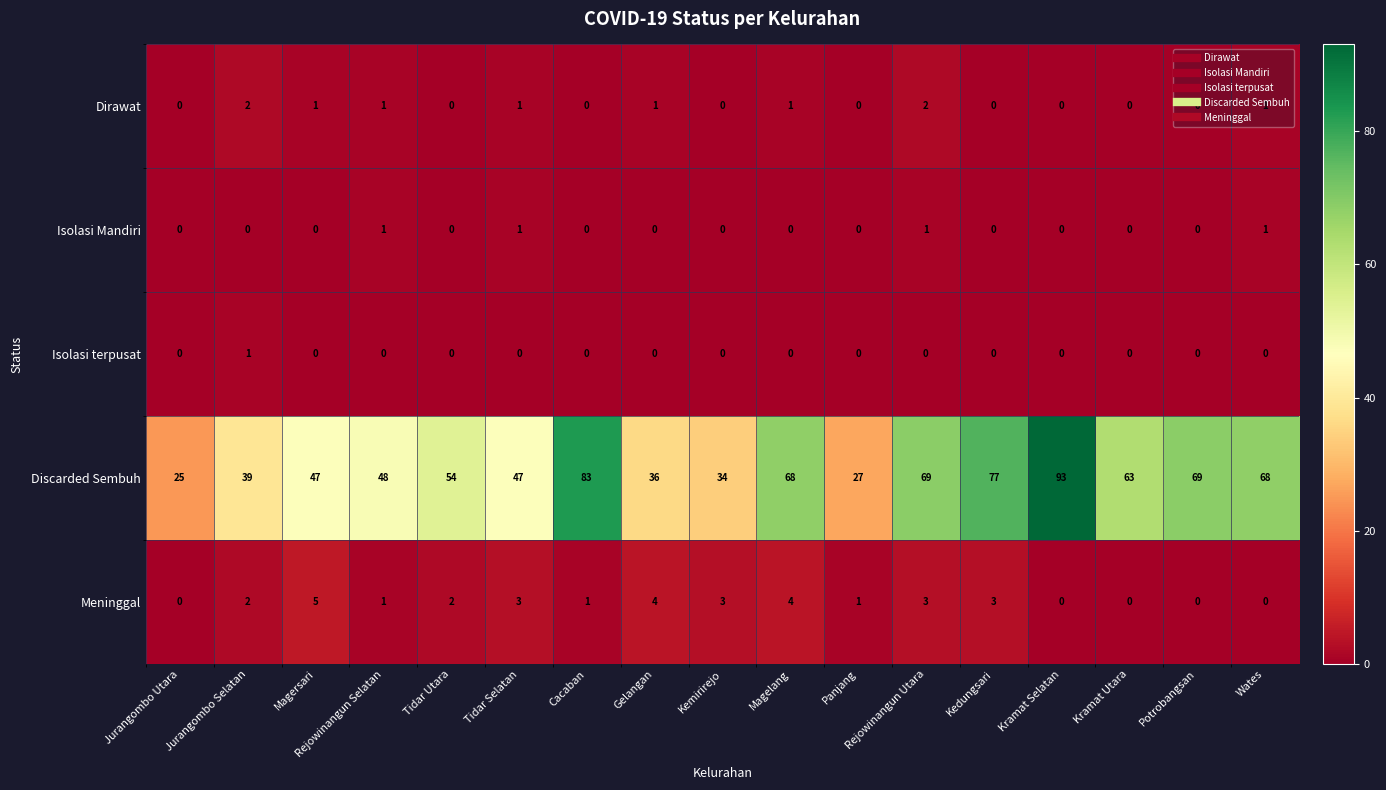

Which series has the widest spread of values?

Discarded Sembuh